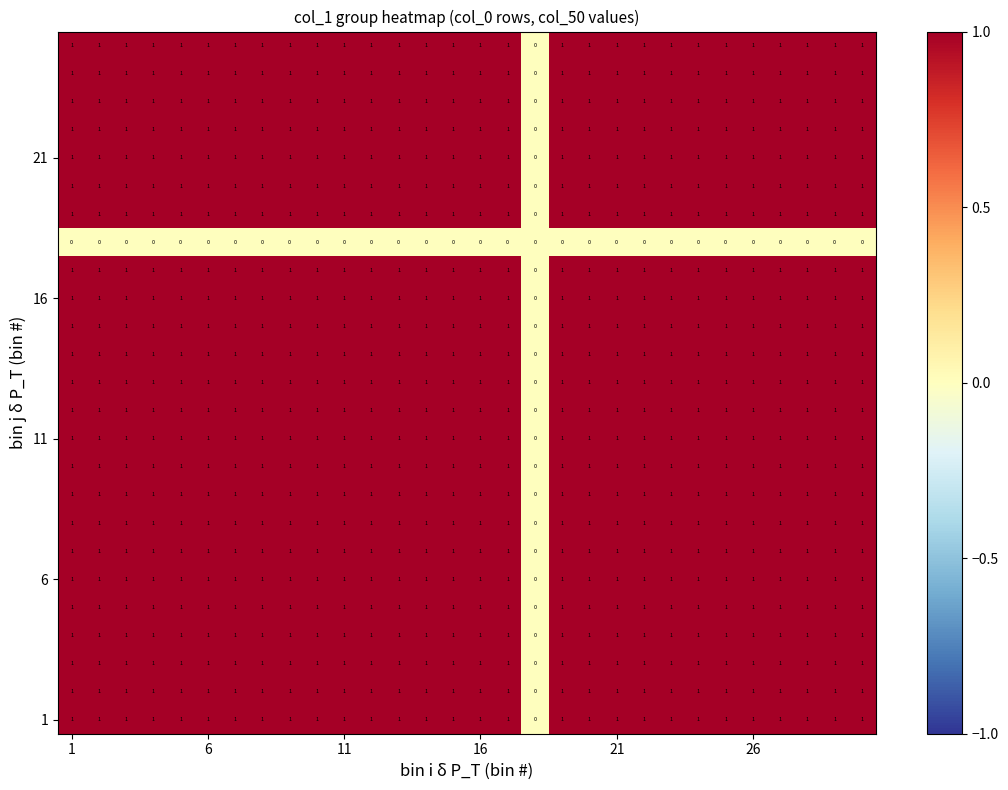

Count the number of categories in the chart.

30